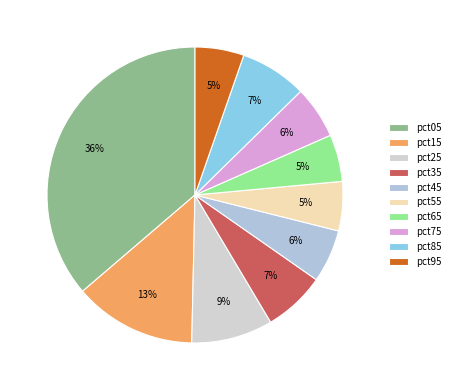

To the nearest percent, what is the difference between the largest and smallest slice percentages?

31%